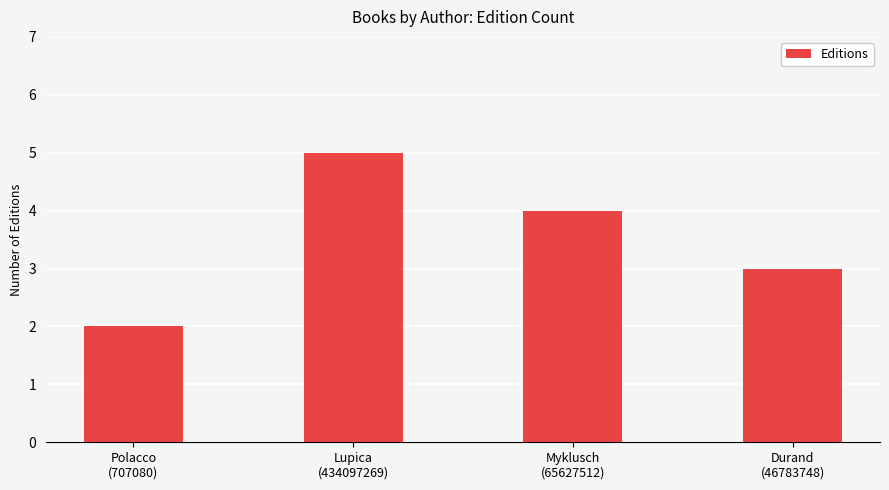

Reading left to right, list all the values displayed in this chart.

2	5	4	3